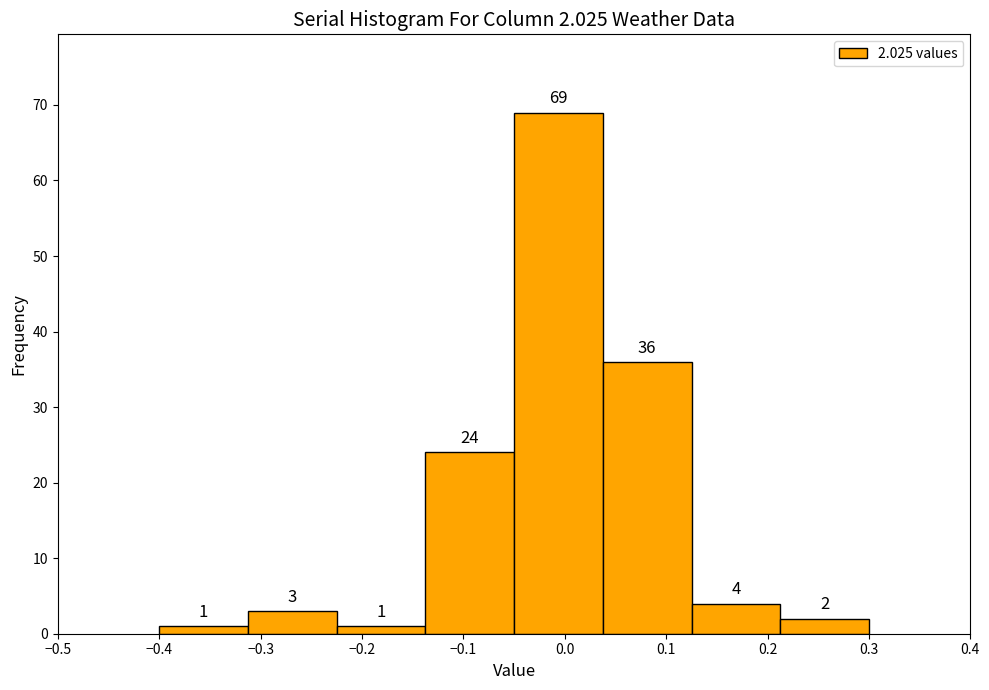

Over which range of the x-axis is the bar tallest?

-0.05 to 0.04